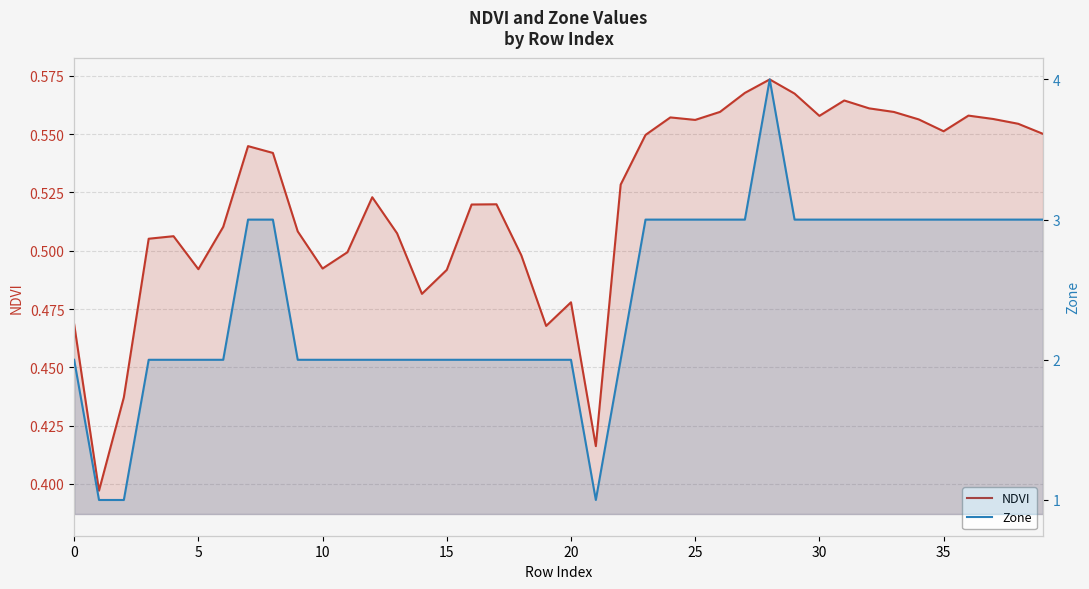

Rank the series at 10 from highest to lowest value.

Zone, NDVI